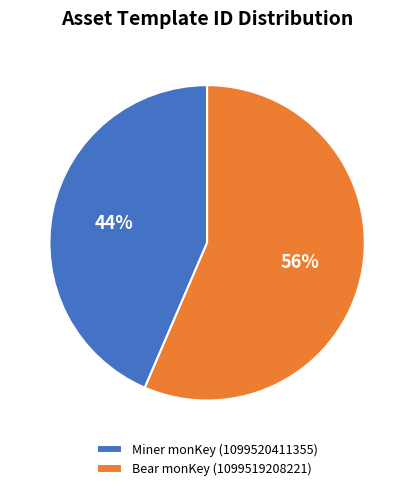

Rank the categories by value from highest to lowest.

Bear monKey (1099519208221), Miner monKey (1099520411355)